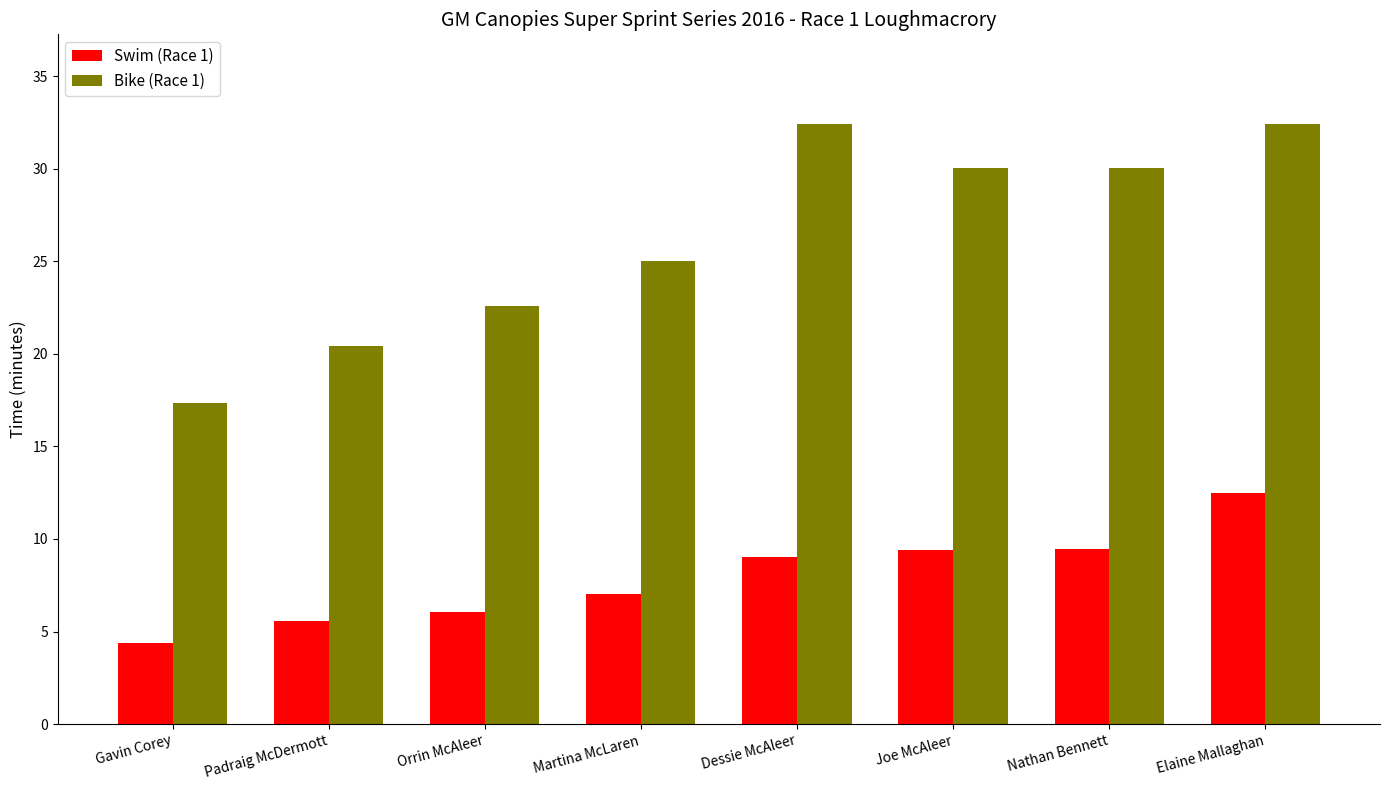

What is the highest value of the Swim (Race 1) series?

12.5